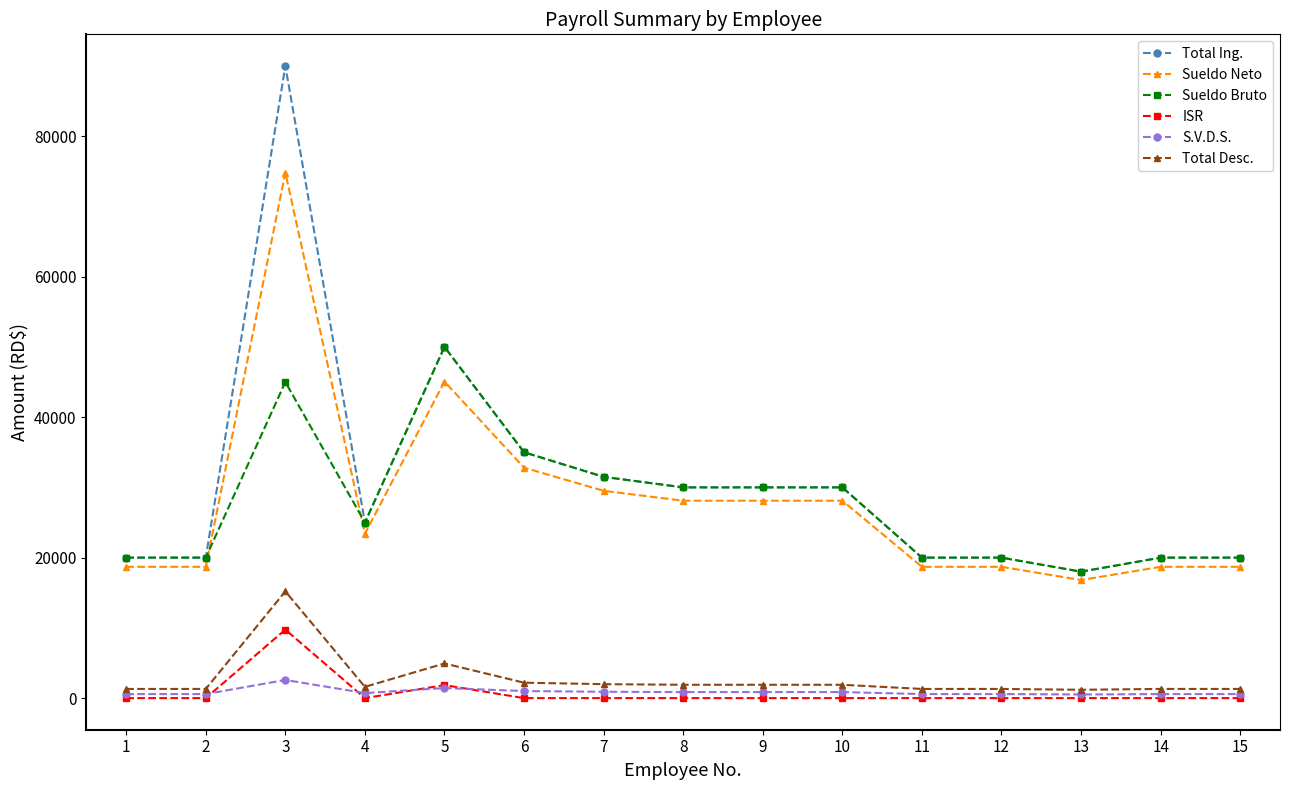

Is the value of Total Desc. at 2 greater than the value of Sueldo Bruto at 5?

No